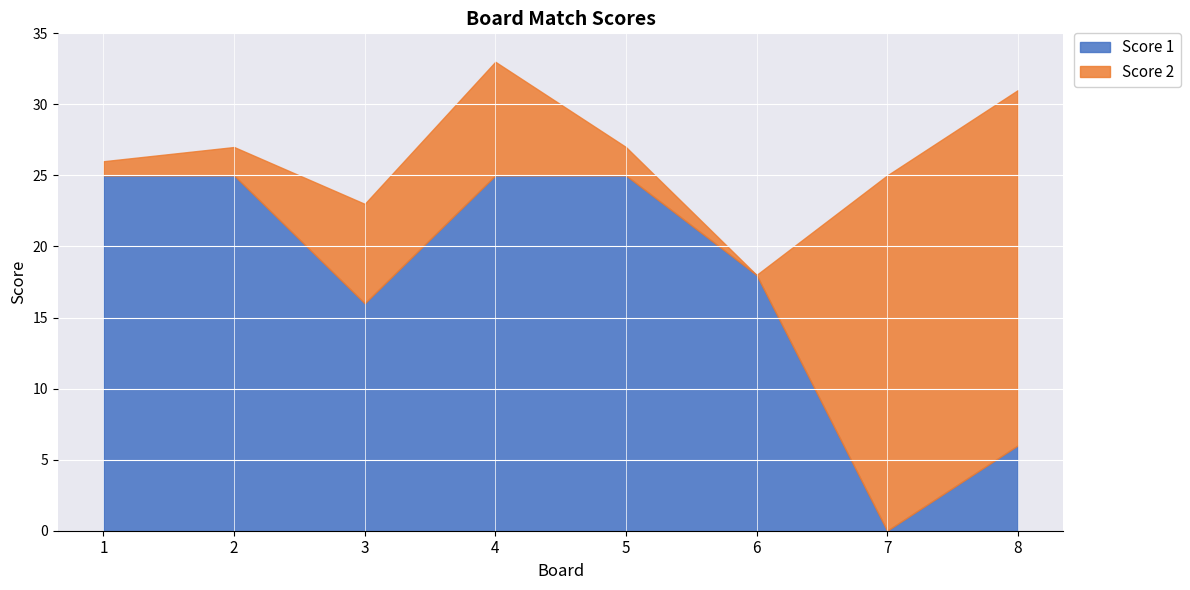

The Score 2 series shows 25 at 7. True or false?

True